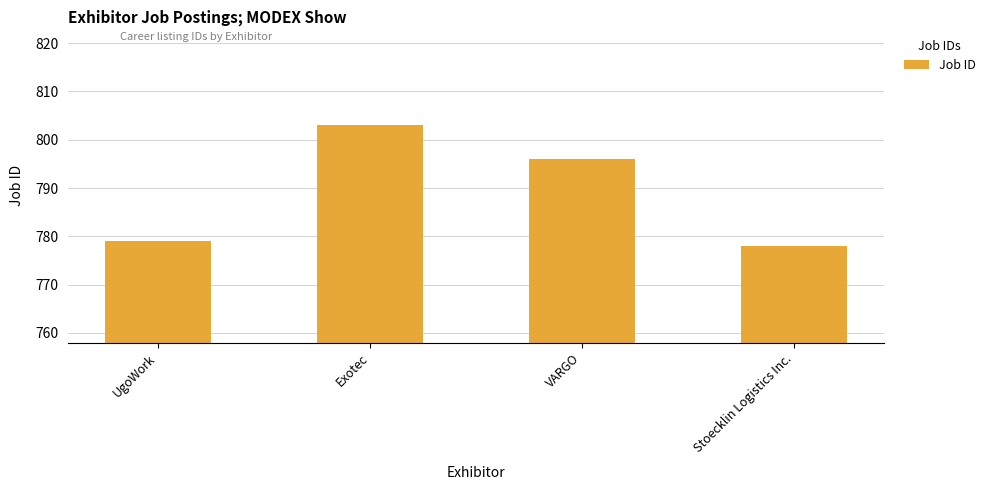

Where does the data first go above 796?

Exotec